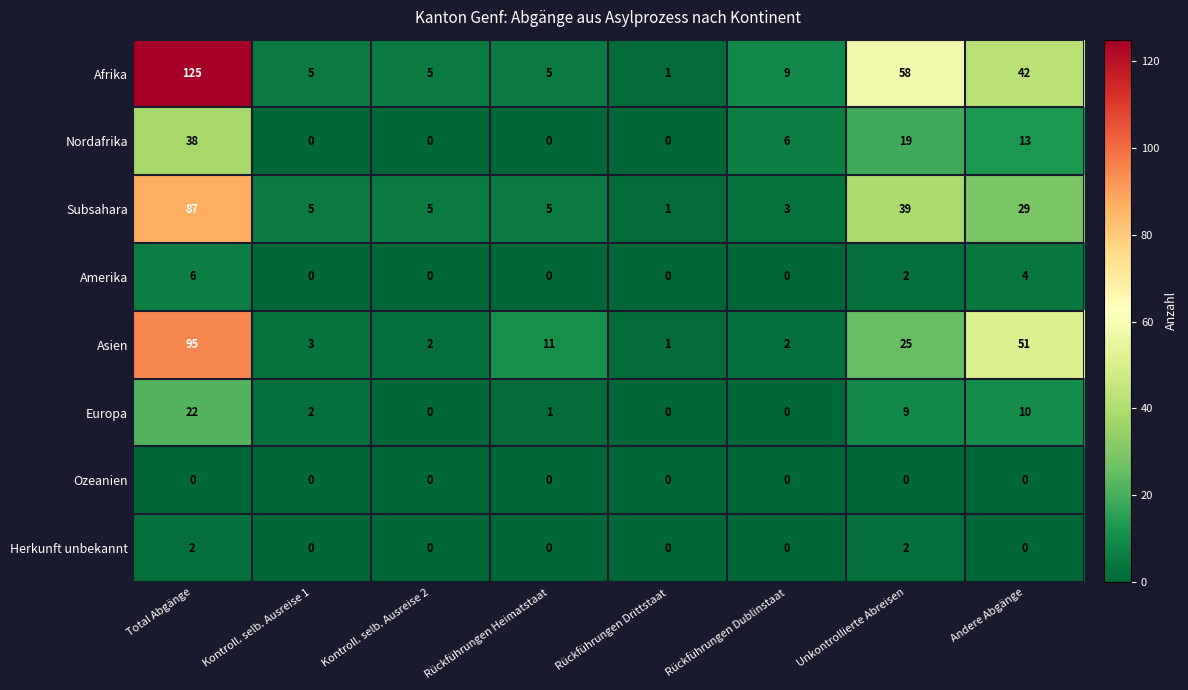

What is the greatest value displayed?

125